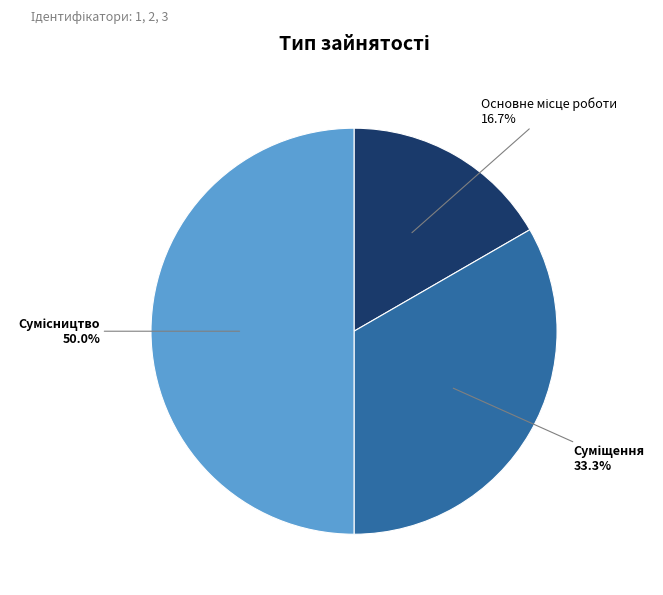

To the nearest percent, what portion does Основне місце роботи represent?

17%